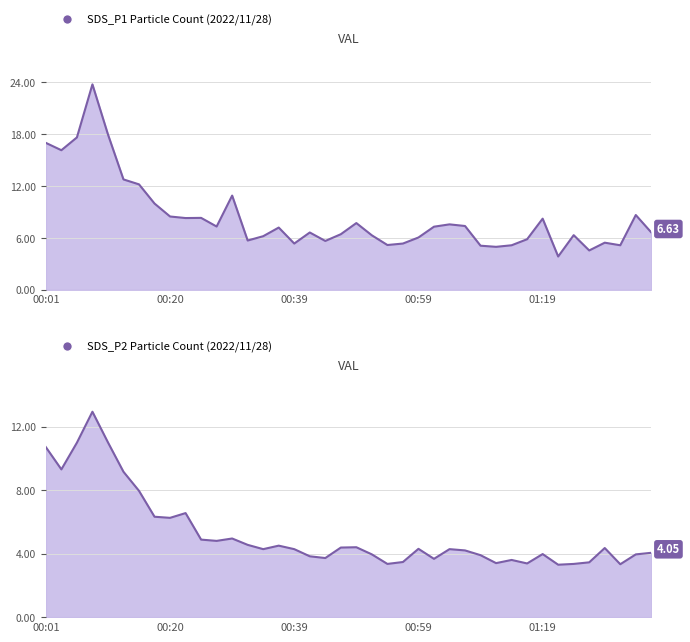

What is the approximate value of SDS_P1 at 00:03?

16.1